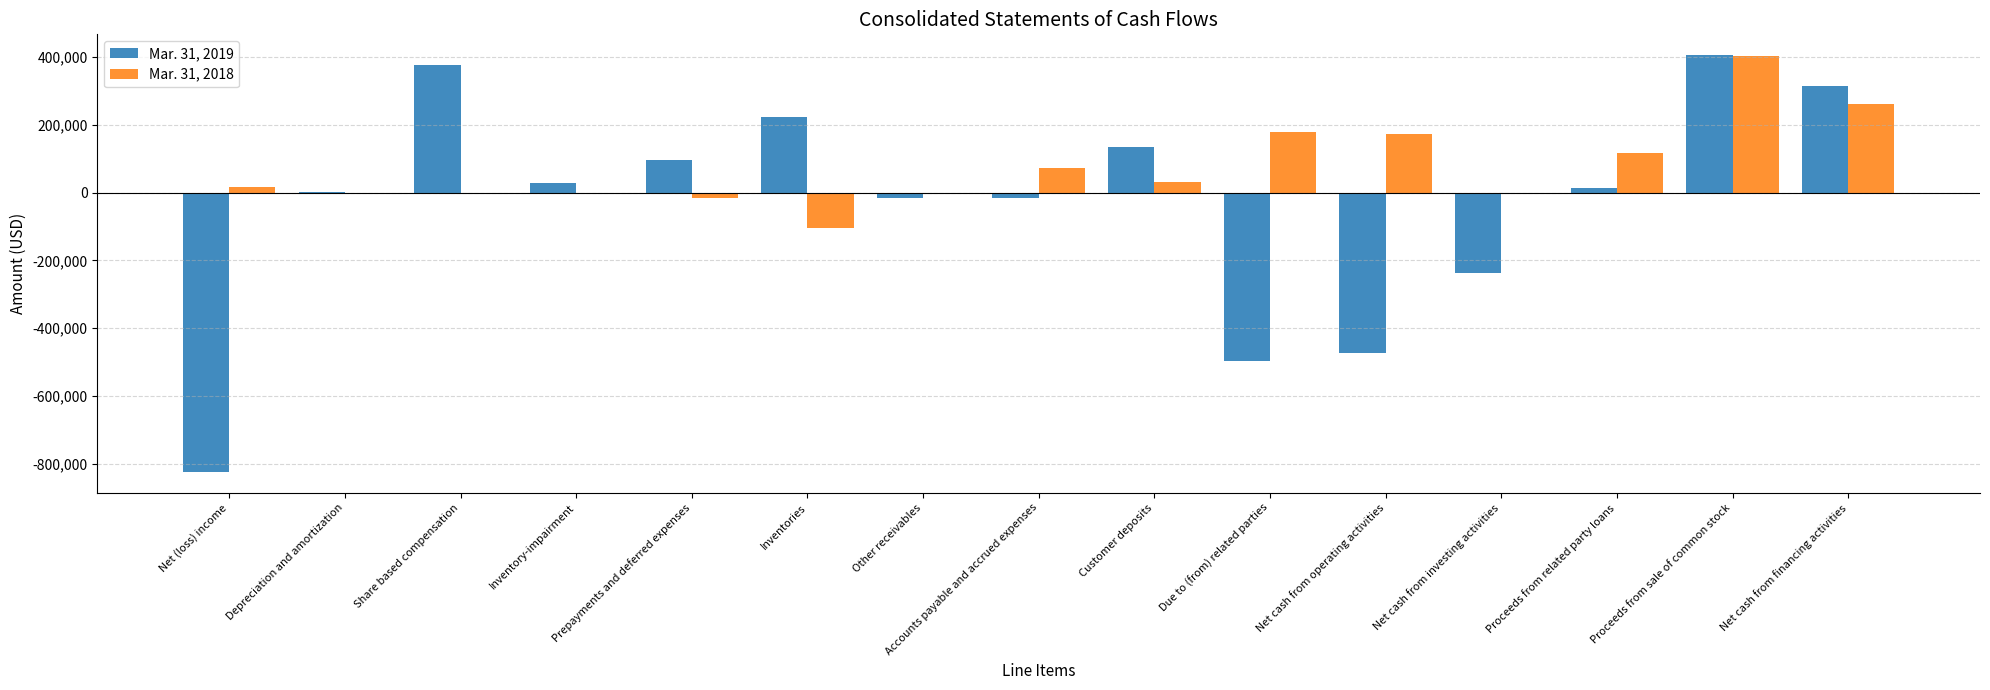

Is the value of Mar. 31, 2018 at Net cash from investing activities greater than the value of Mar. 31, 2019 at Customer deposits?

No